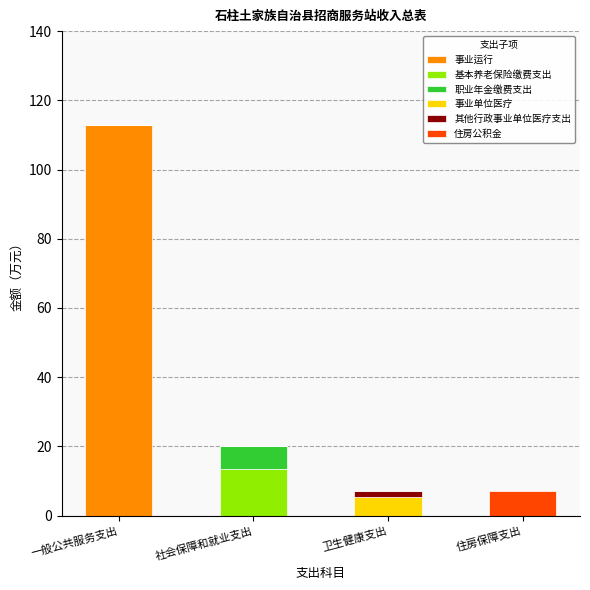

What is the sum of the 事业运行 values at 住房保障支出 and 一般公共服务支出?

112.8